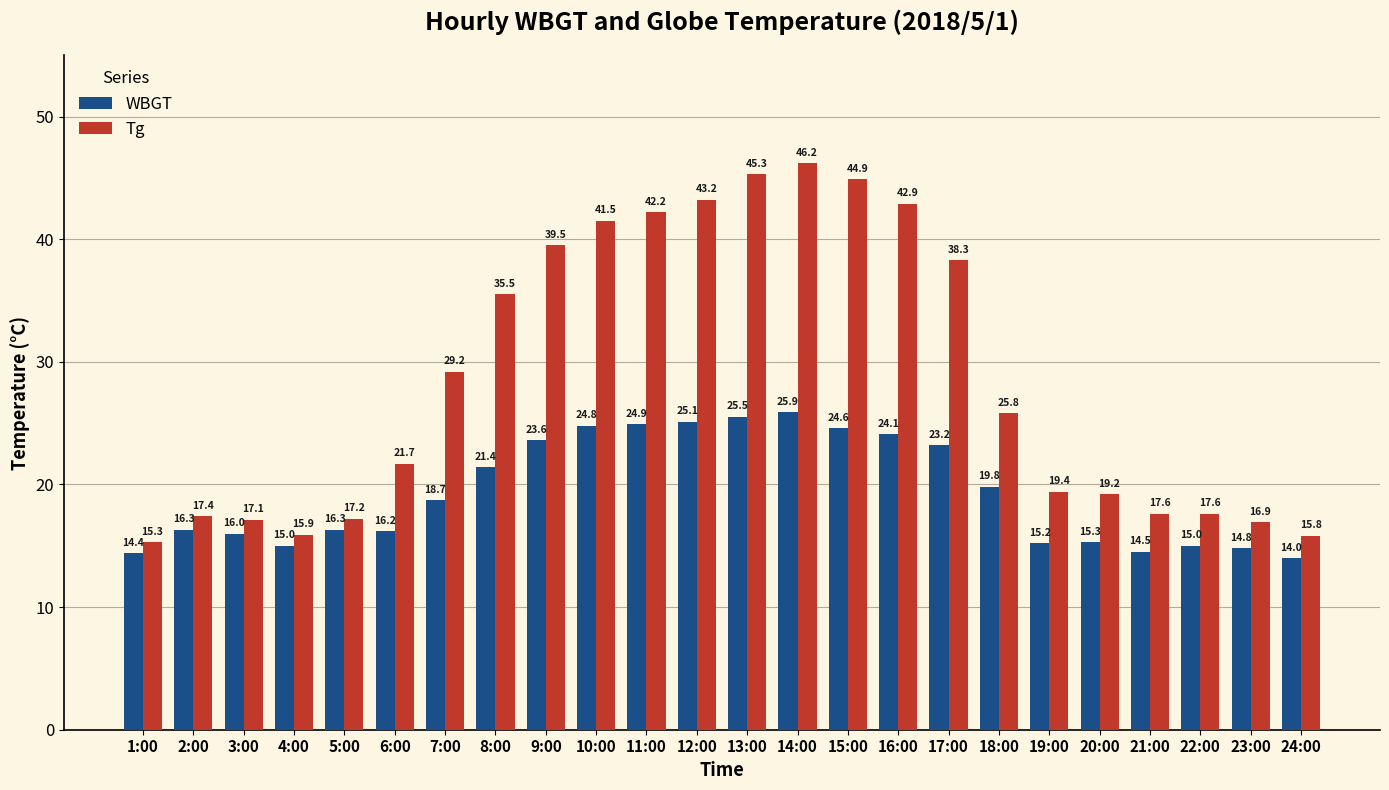

Rank the series at 23:00 from lowest to highest value.

WBGT, Tg